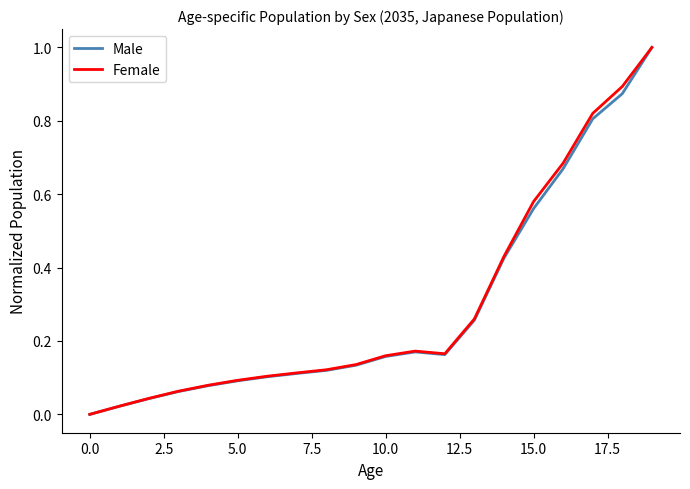

What is the maximum value for Female?

1.0